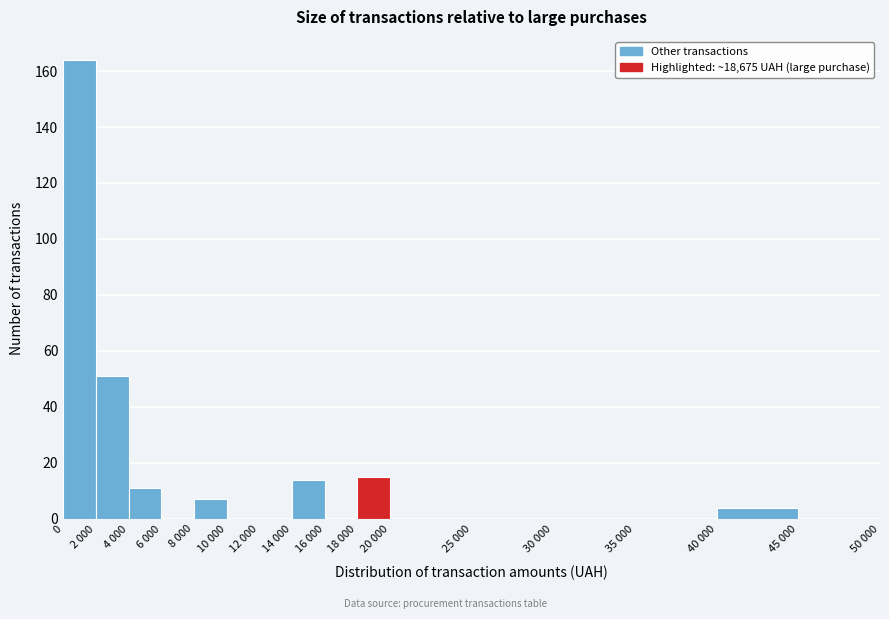

Reading left to right, list all the values displayed in this chart.

0=164	2 000=51	4 000=11	6 000=0	8 000=7	10 000=0	12 000=0	14 000=14	16 000=0	18 000=15	20 000=0	25 000=0	30 000=0	35 000=0	40 000=4	45 000=0